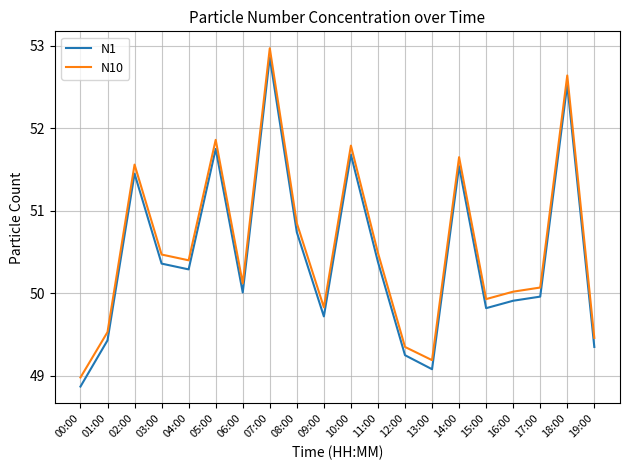

At which label does N10 first exceed 50?

02:00